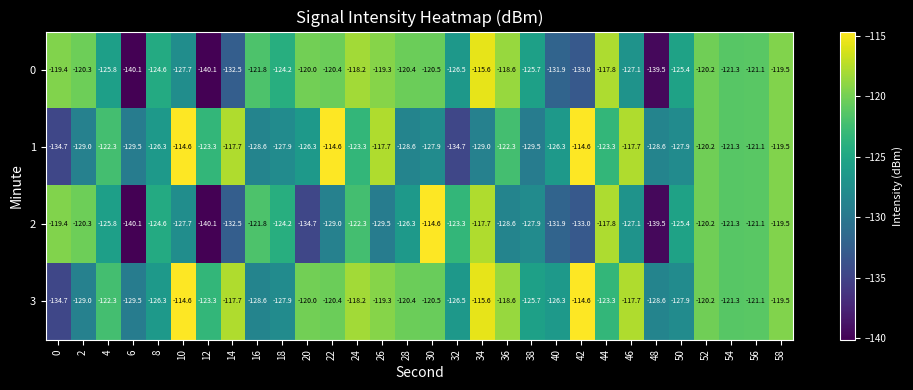

At which label is 2 closest to -127?

46